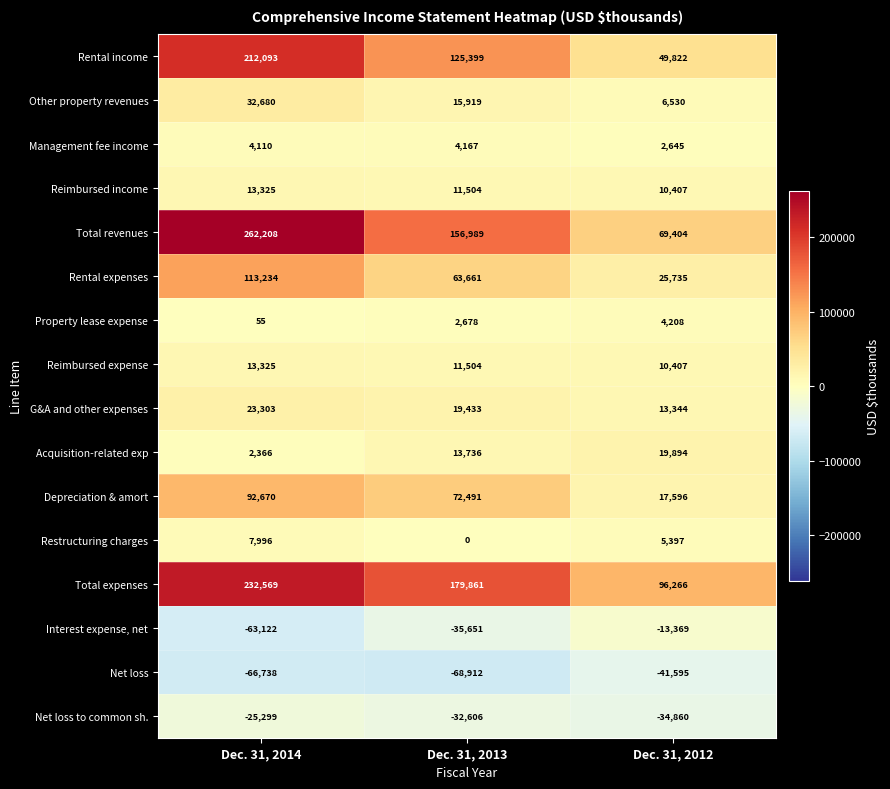

Read the Other property revenues value at Dec. 31, 2014.

32680